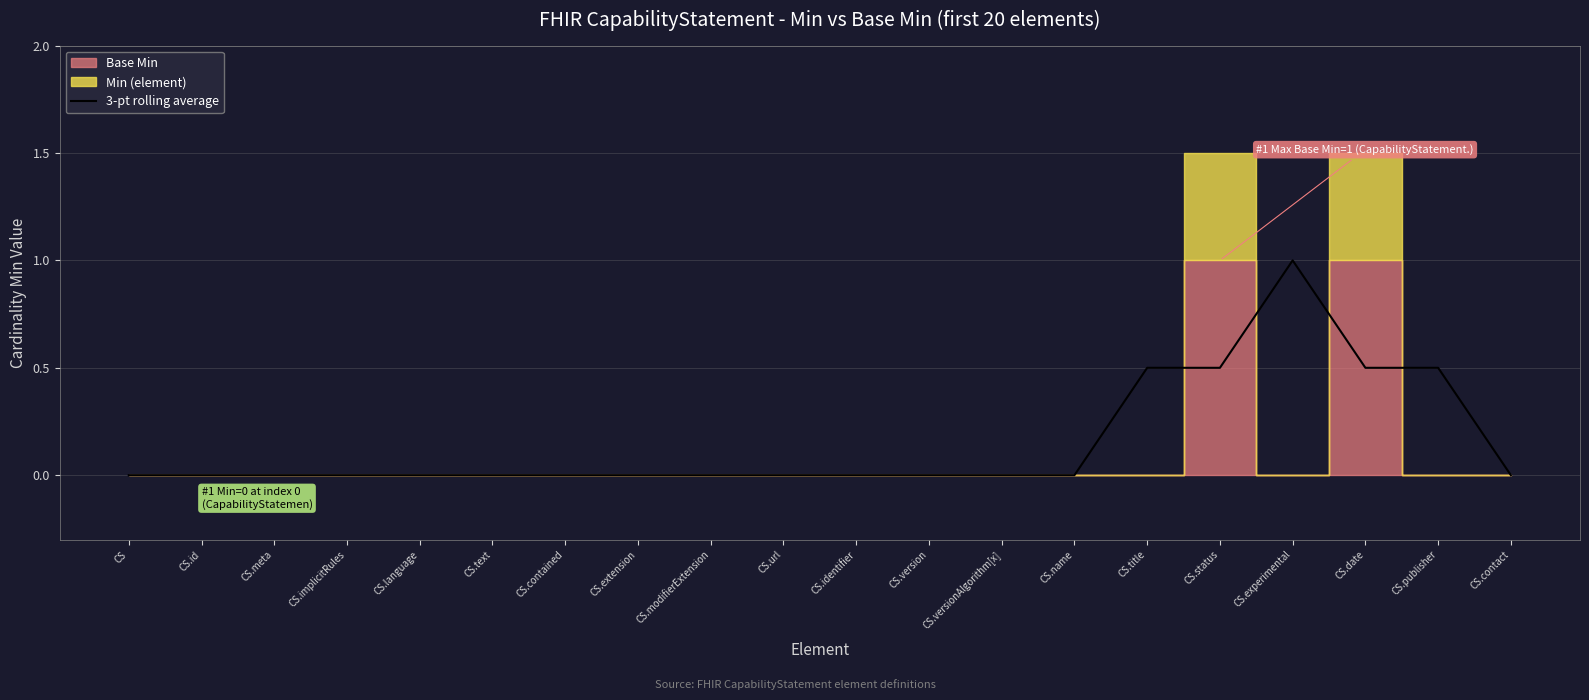

Count the values in the range 0 to 1.

20